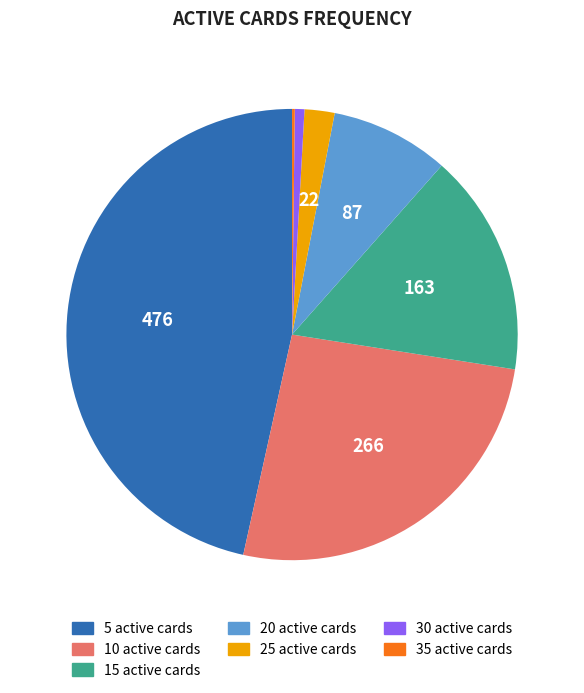

Approximately how many times larger is the value at 20 compared to 10?

0.3